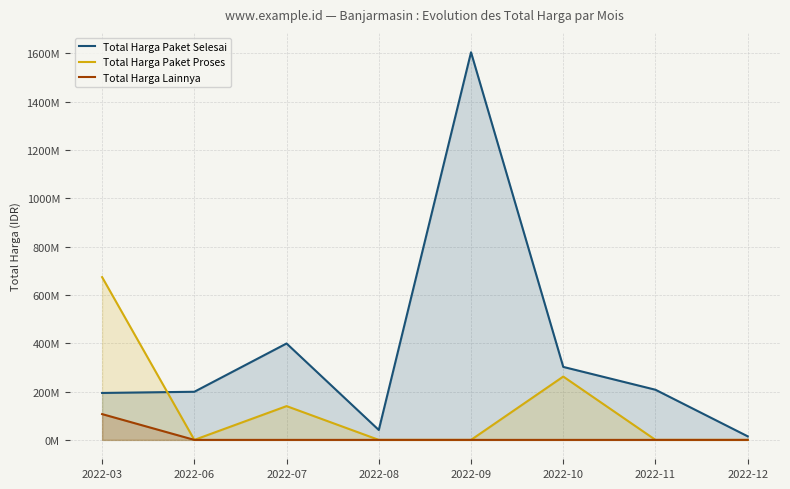

Rank the series at 2022-07 from lowest to highest value.

Total Harga Lainnya, Total Harga Paket Proses, Total Harga Paket Selesai